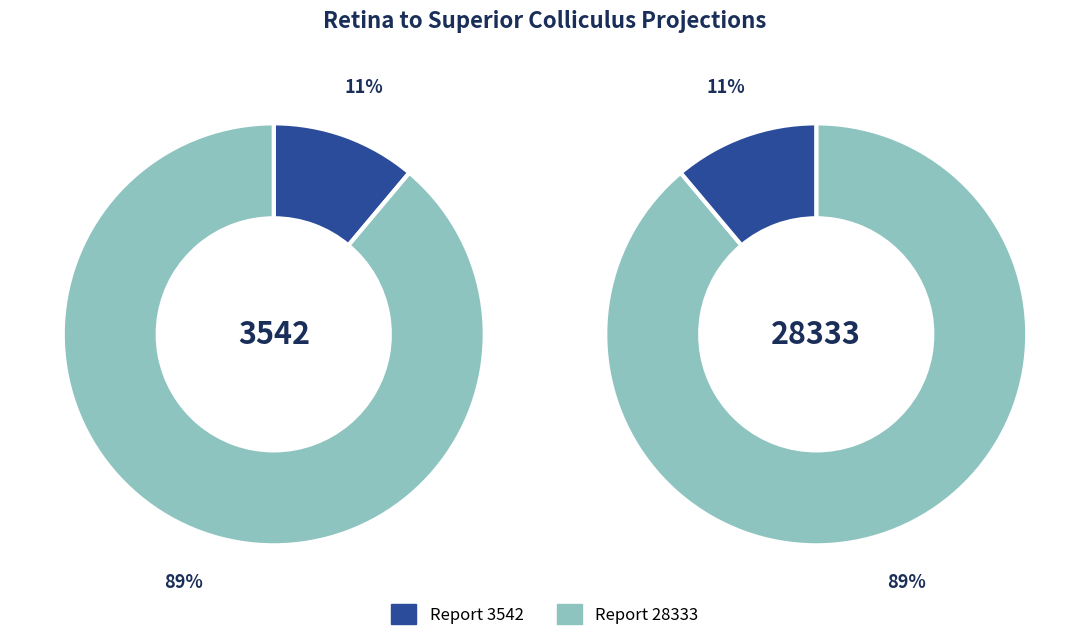

The 28333 slice represents 79% of the pie. True or false?

False